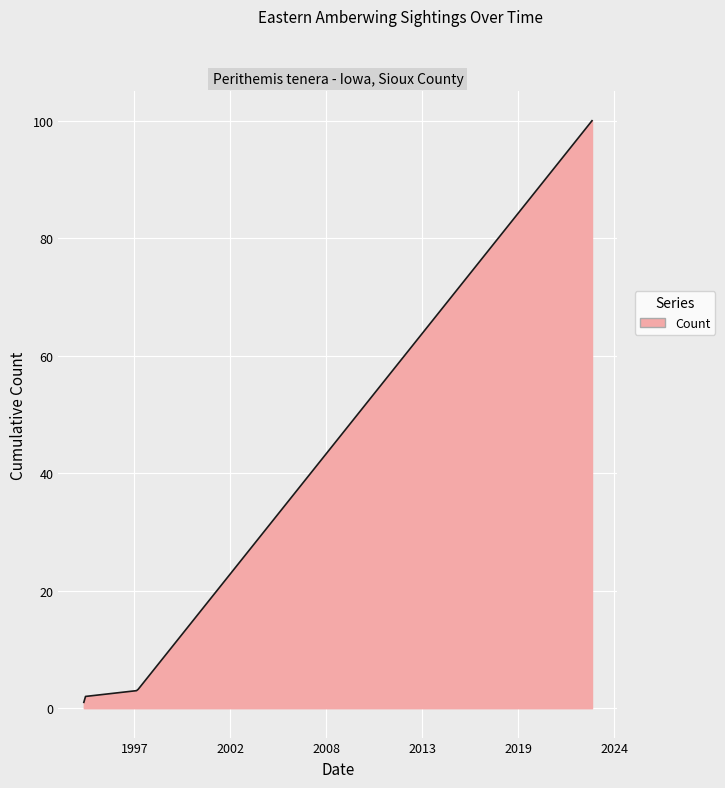

What is the greatest value displayed?

100.0